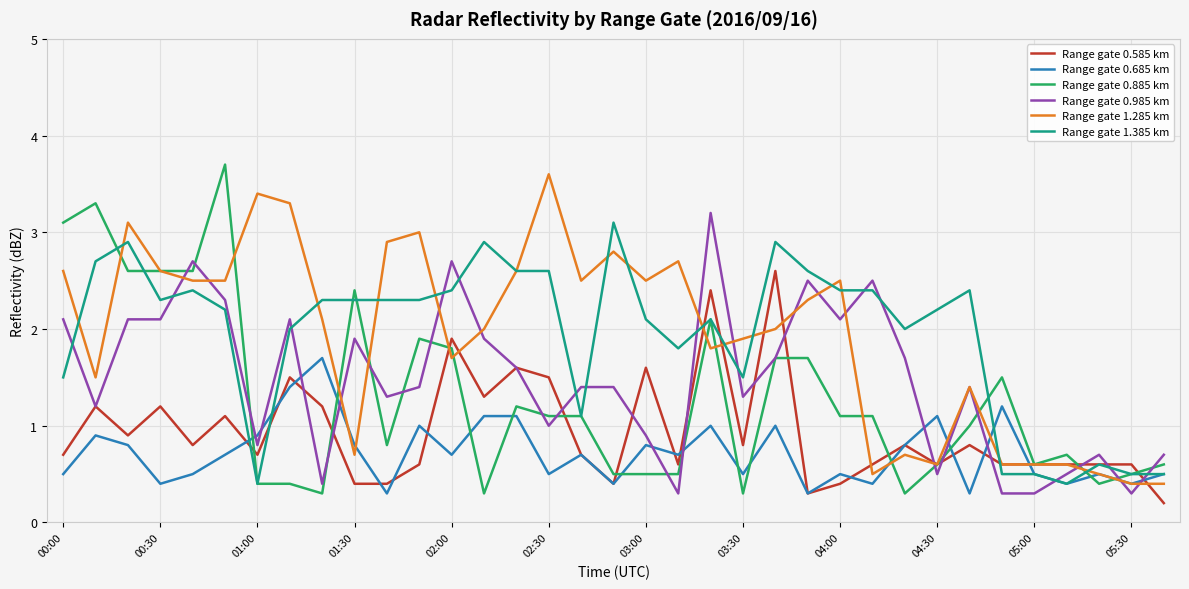

Which series ends up on top after the final intersection of Range gate 1.385 km and Range gate 0.985 km?

Range gate 0.985 km